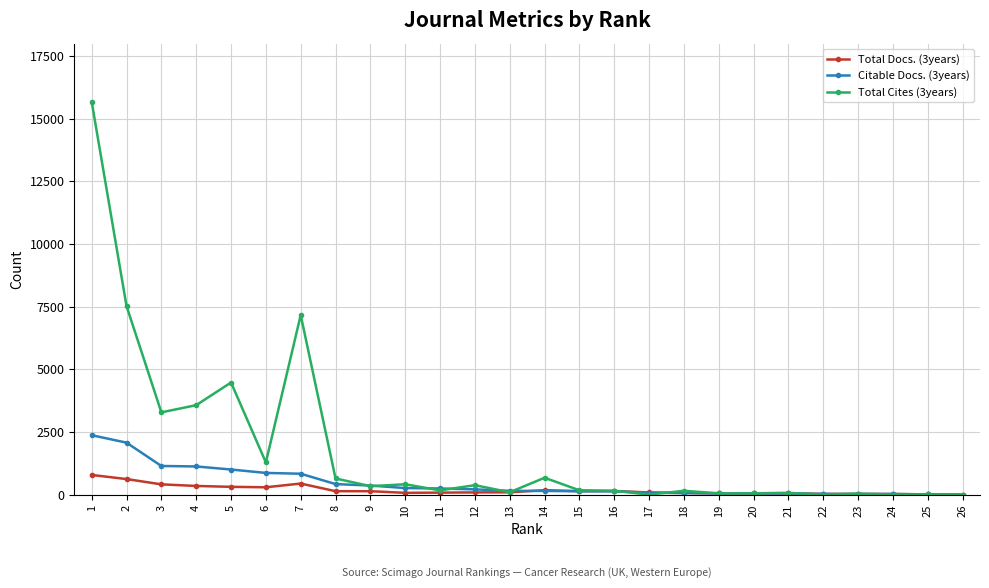

Which series has the largest range (max minus min)?

Total Cites (3years)